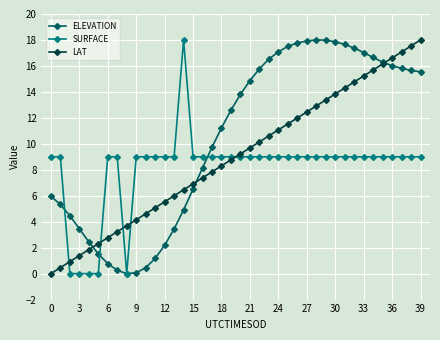

Is this an area chart (filled region under the line)?

No